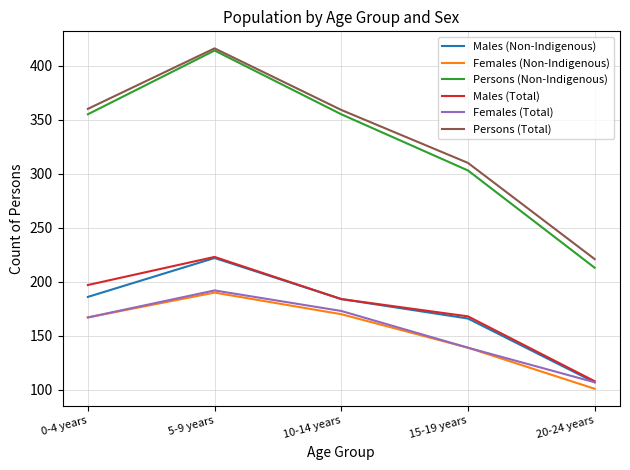

What is the spread (max minus min) of values at 15-19 years?

171